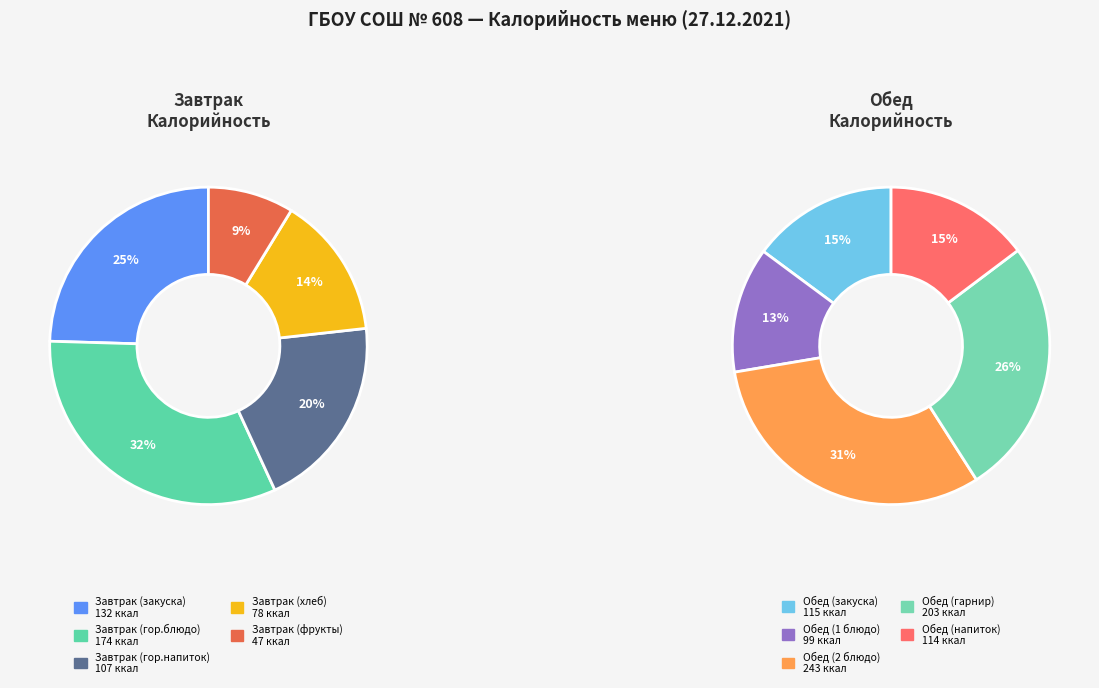

Count the number of slices in the pie.

10